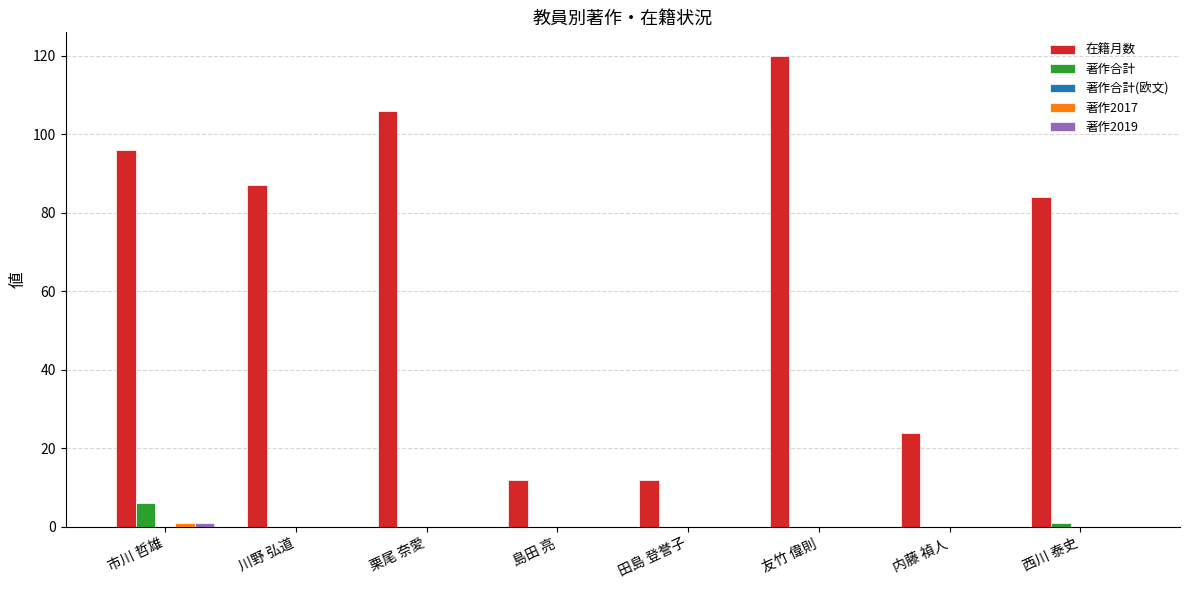

What is the sum of all 在籍月数 values?

541